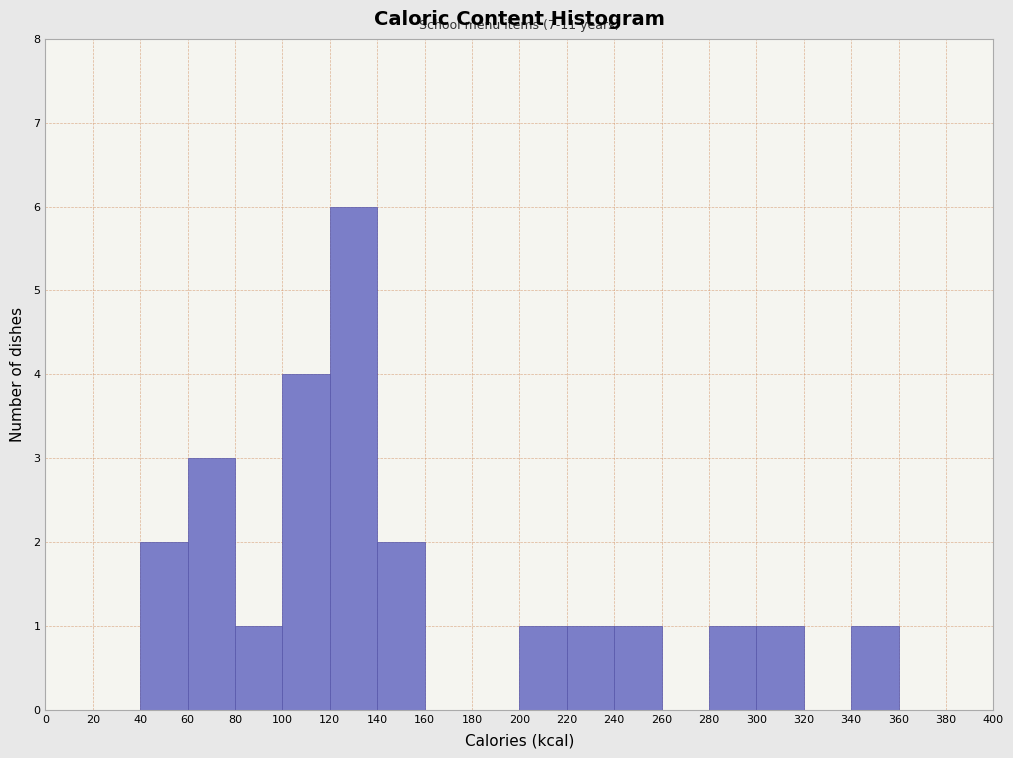

Which range on the x-axis has the tallest bar?

120 to 140